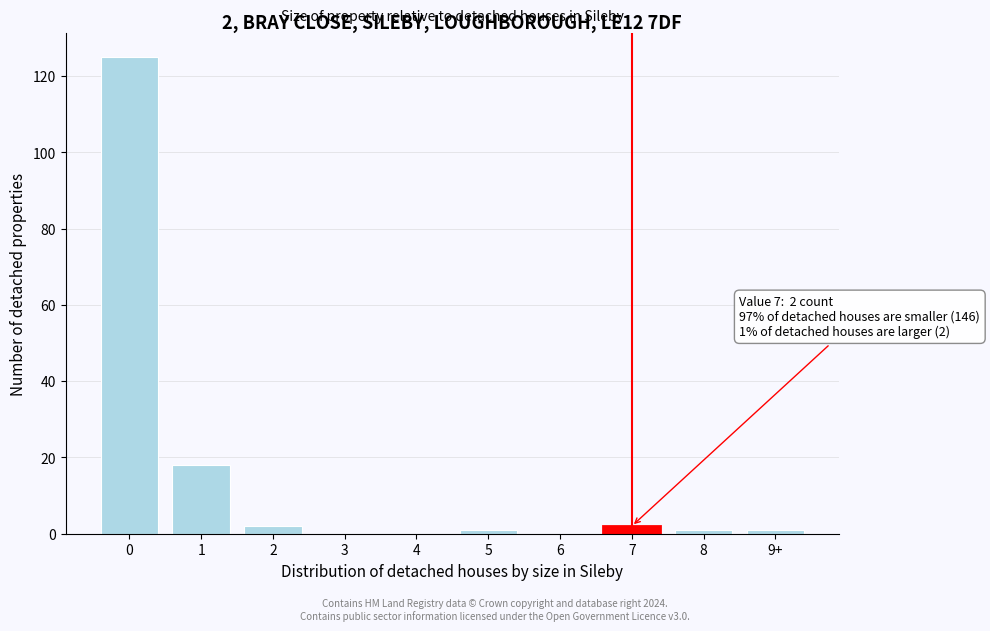

Reading right to left, extract all data points from this chart.

9+=1	8=1	7=2	6=0	5=1	4=0	3=0	2=2	1=18	0=125